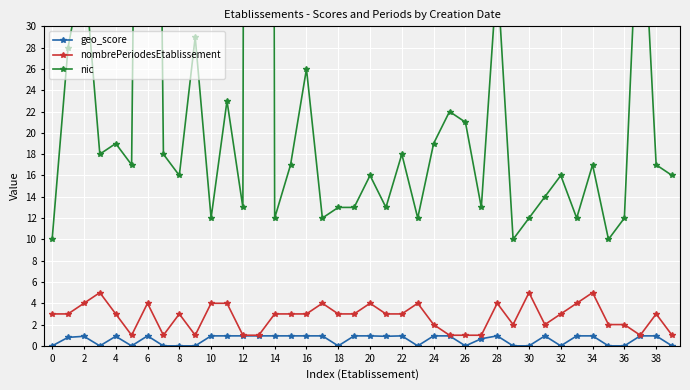

What is the sum of all geo_score values?

23.0